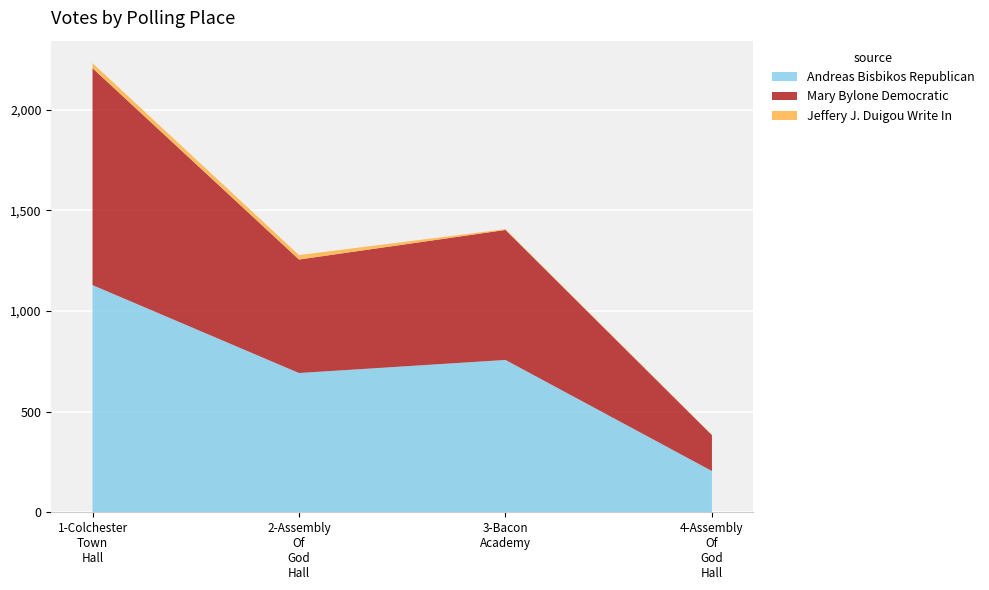

Reading left to right, list all the values displayed in this chart.

Andreas Bisbikos Republican: 1-Colchester Town Hall=1129	2-Assembly Of God Hall=692	3-Bacon Academy=757	4-Assembly Of God Hall=205
Mary Bylone Democratic: 1-Colchester Town Hall=1078	2-Assembly Of God Hall=564	3-Bacon Academy=646	4-Assembly Of God Hall=178
Jeffery J. Duigou Write In: 1-Colchester Town Hall=25	2-Assembly Of God Hall=22	3-Bacon Academy=4	4-Assembly Of God Hall=2